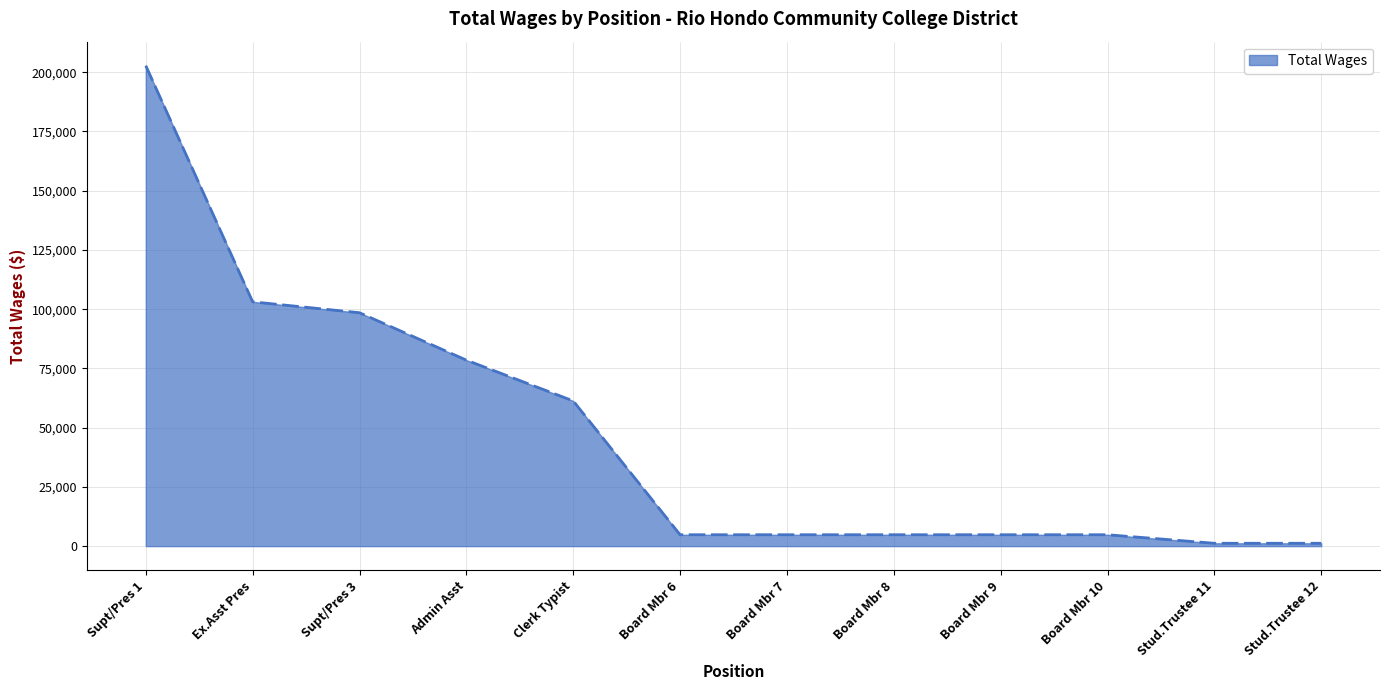

What is the maximum value shown in the chart?

202758